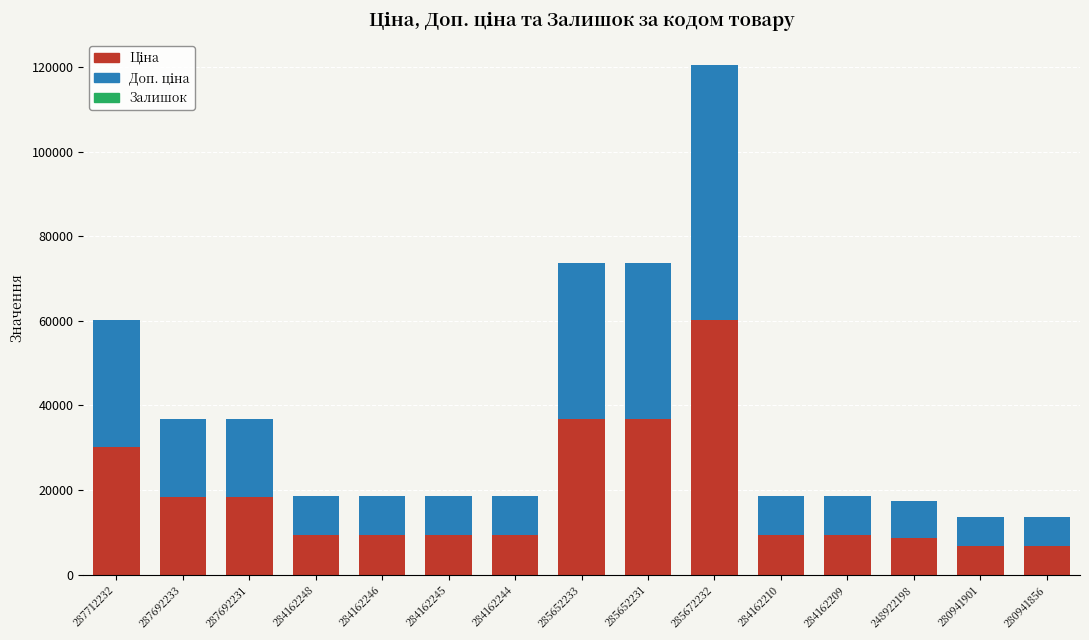

At which category is the sum across all series the highest?

285672232